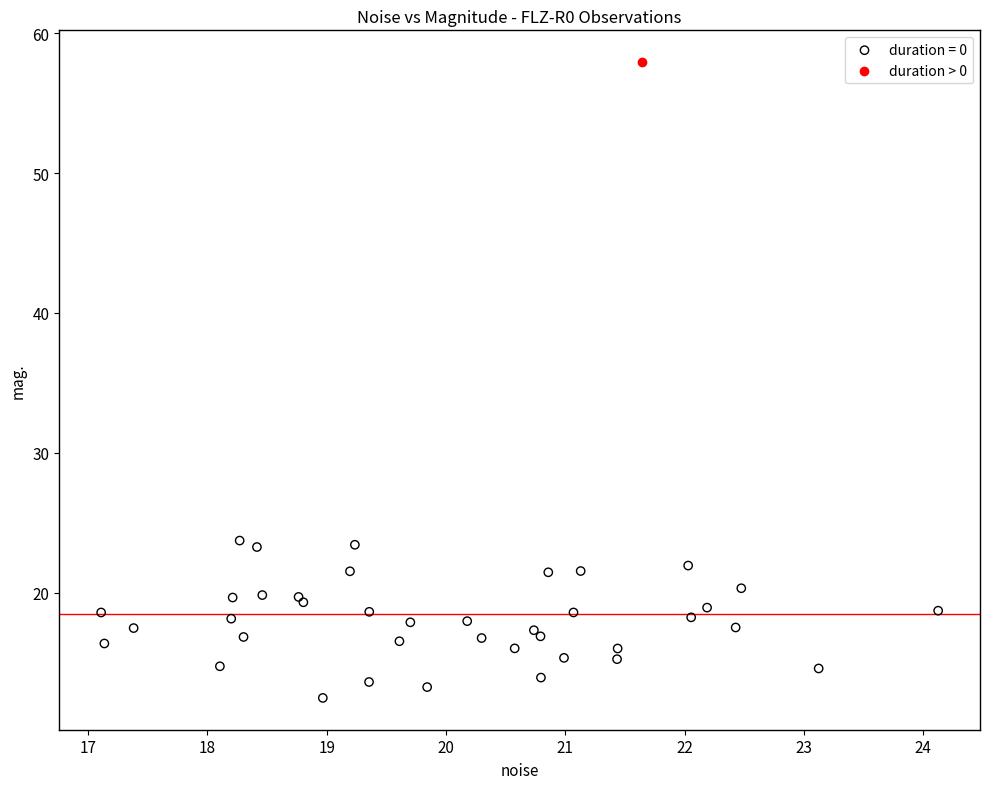

Which series contains the lowest Y value?

duration = 0